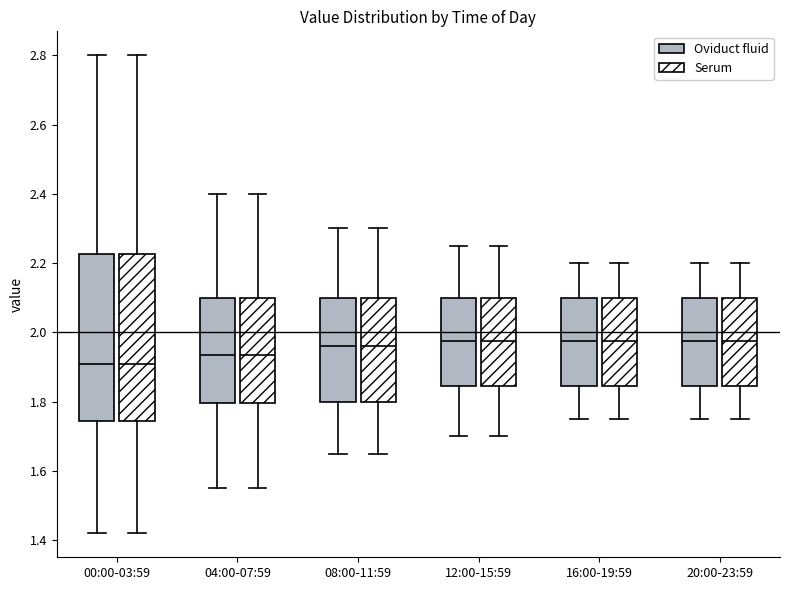

Where does the median line of the box for 16:00-19:59 (Oviduct fluid) sit on the y-axis? The values are not printed on the chart, so give them approximately, as read against the axis.

1.98